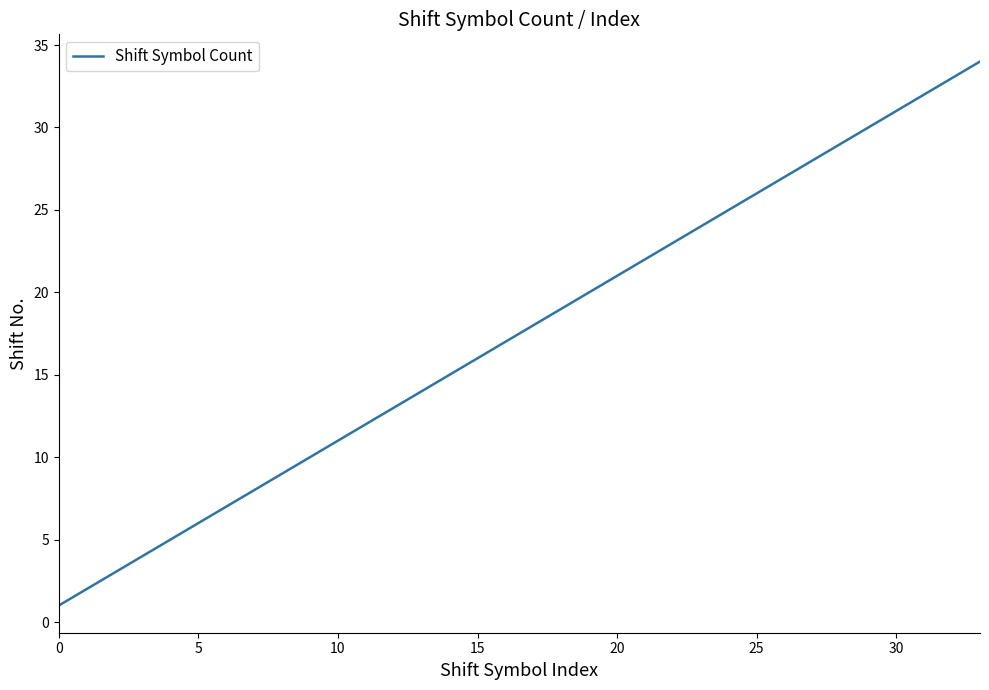

What is the difference between the maximum and minimum values?

33